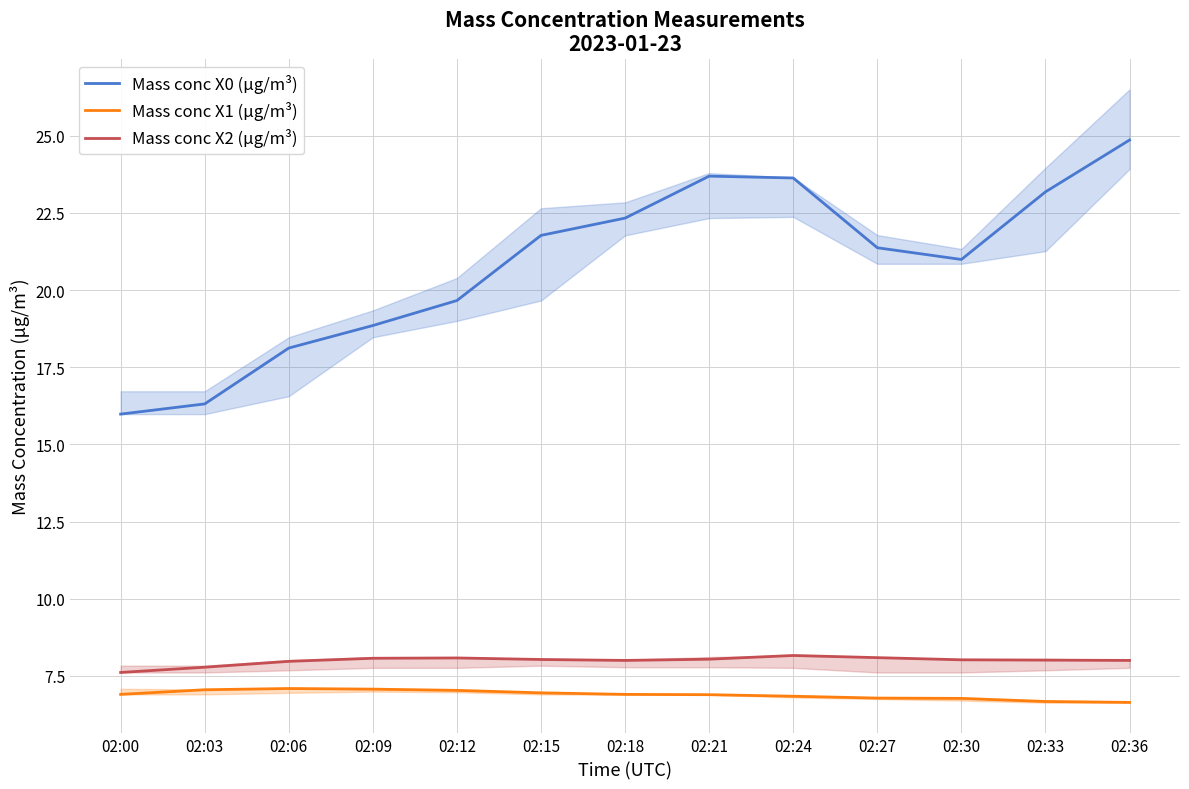

What is the maximum value shown in the chart?

24.9